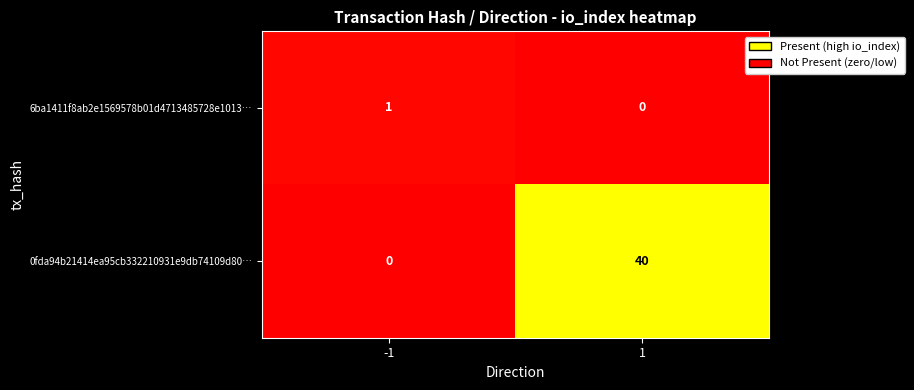

Which series has the largest range (max minus min)?

0fda94b21414ea95cb332210931e9db74109d80…